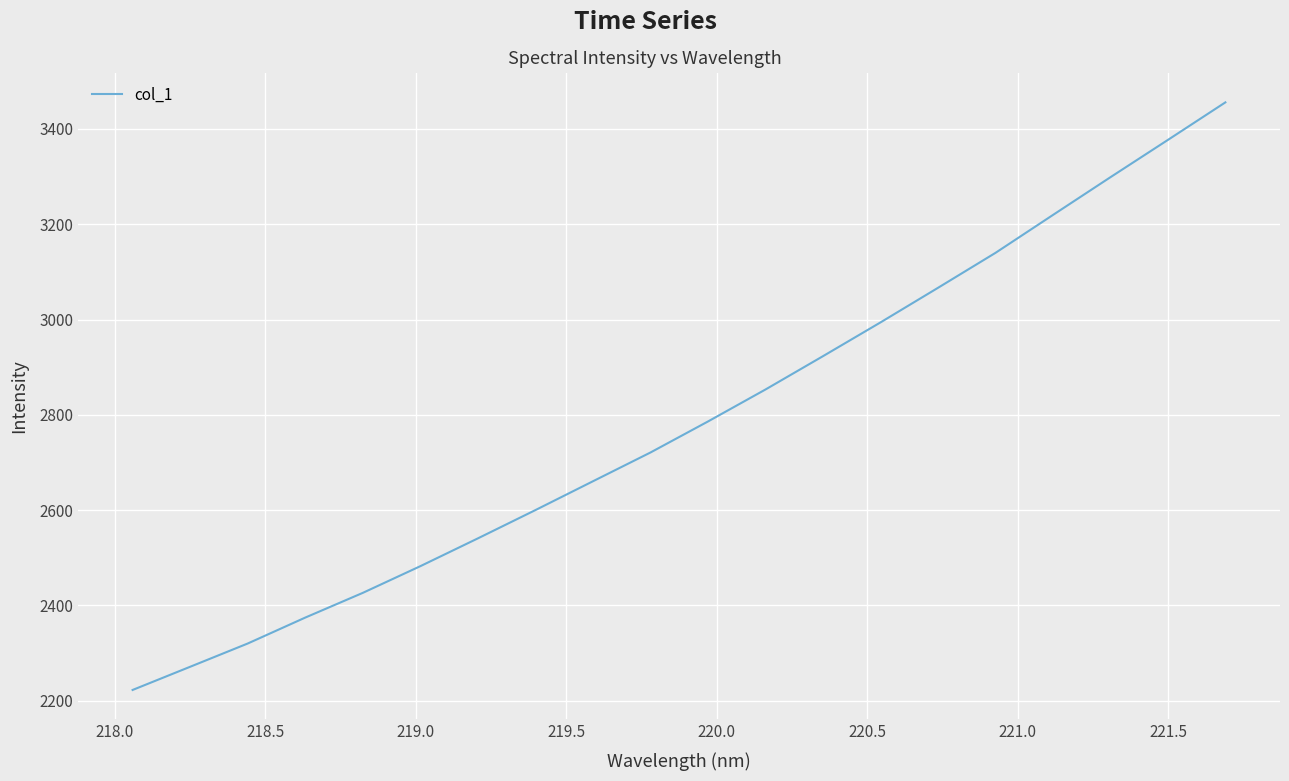

What is the maximum value shown in the chart?

3455.6